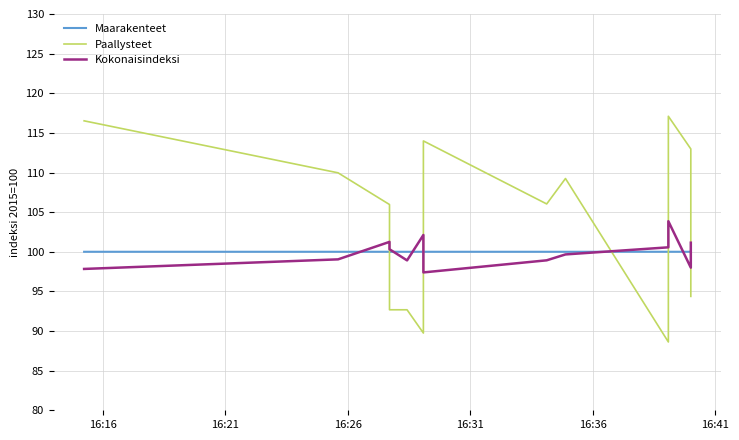

How many times do Kokonaisindeksi and Maarakenteet cross each other?

7